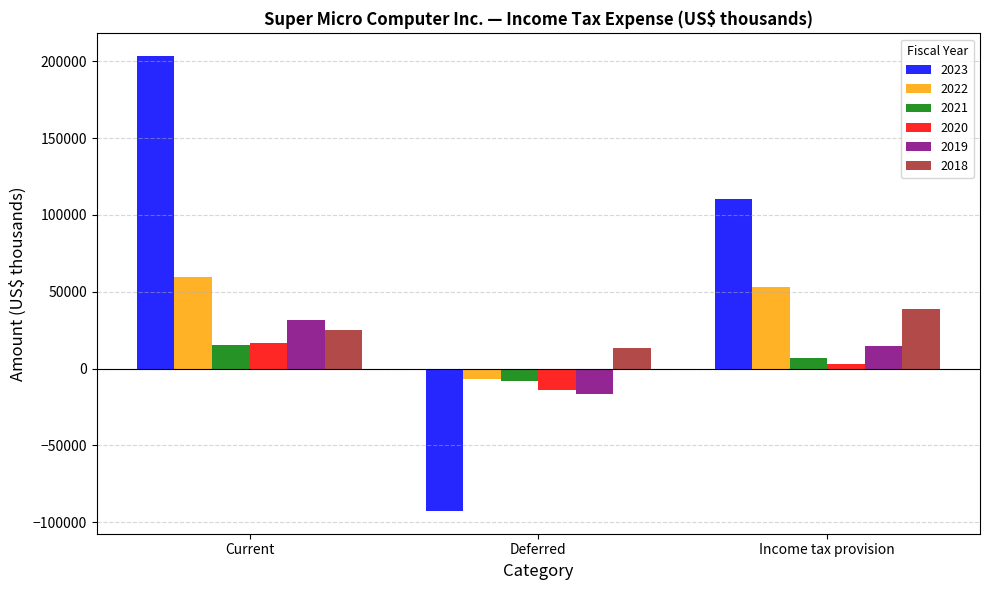

Reading left to right, what are all the values shown in this chart?

2023: 203376	-92710	110666
2022: 59533	-6657	52876
2021: 15326	-8390	6936
2020: 16694	-13772	2922
2019: 31756	-16872	14884
2018: 24889	13554	38443